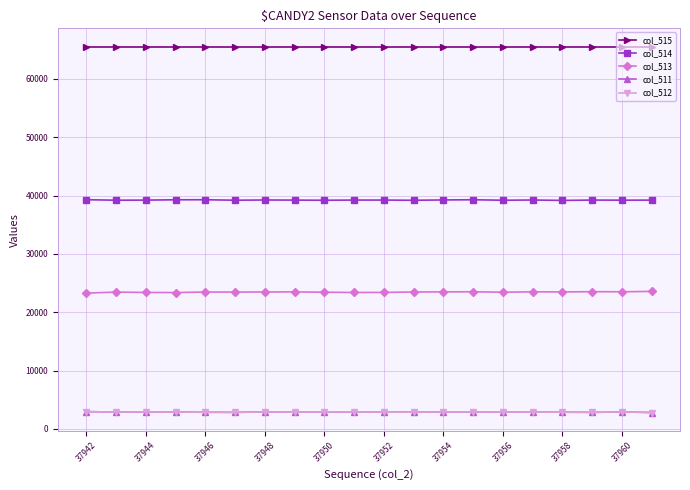

What are all the series names shown in the legend?

col_515, col_514, col_513, col_511, col_512